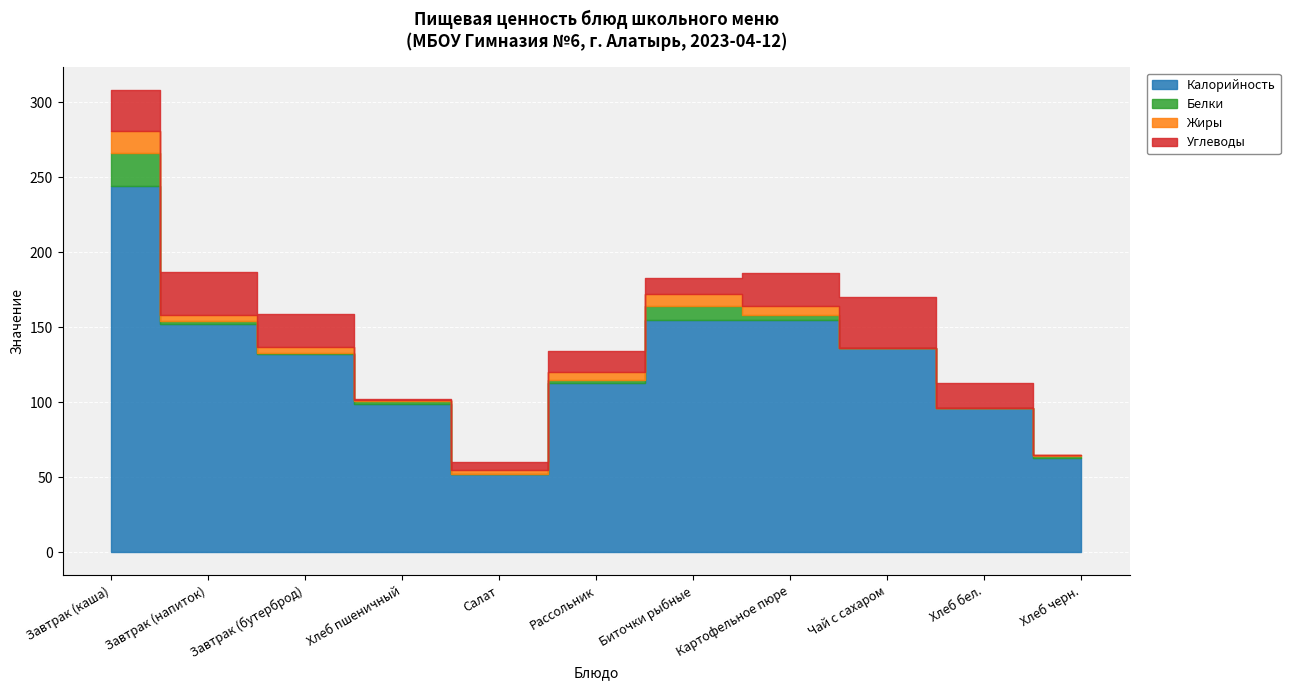

How many data points does each series have?

11